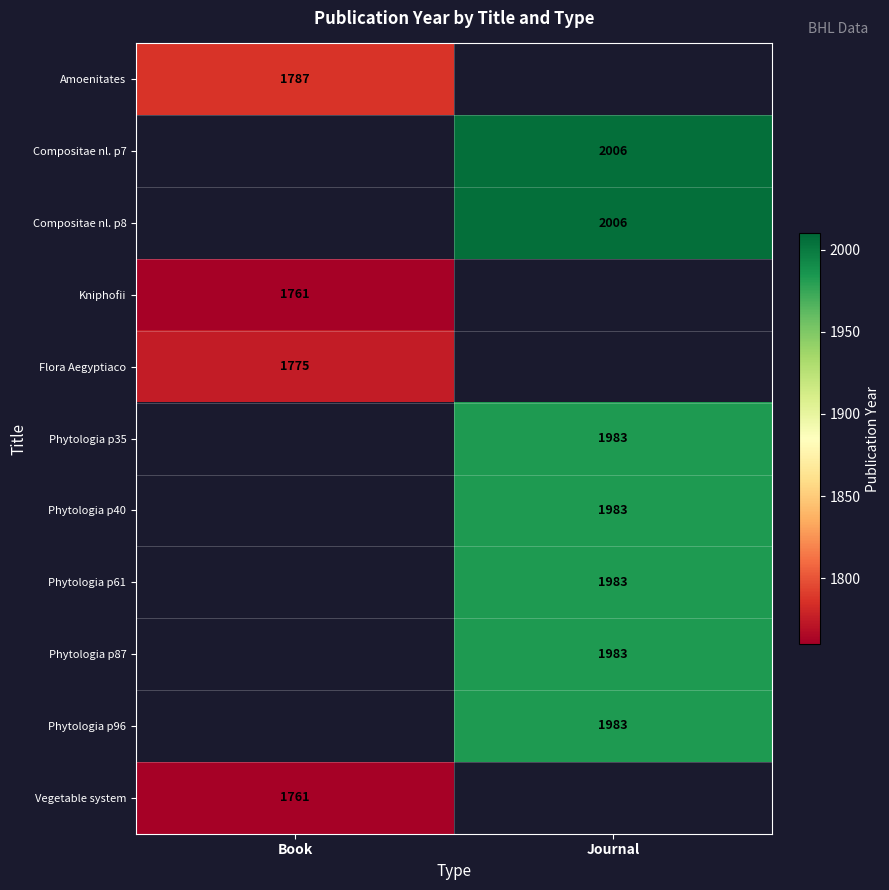

True or false: Flora Aegyptiaco has a value of 390 at Book.

False